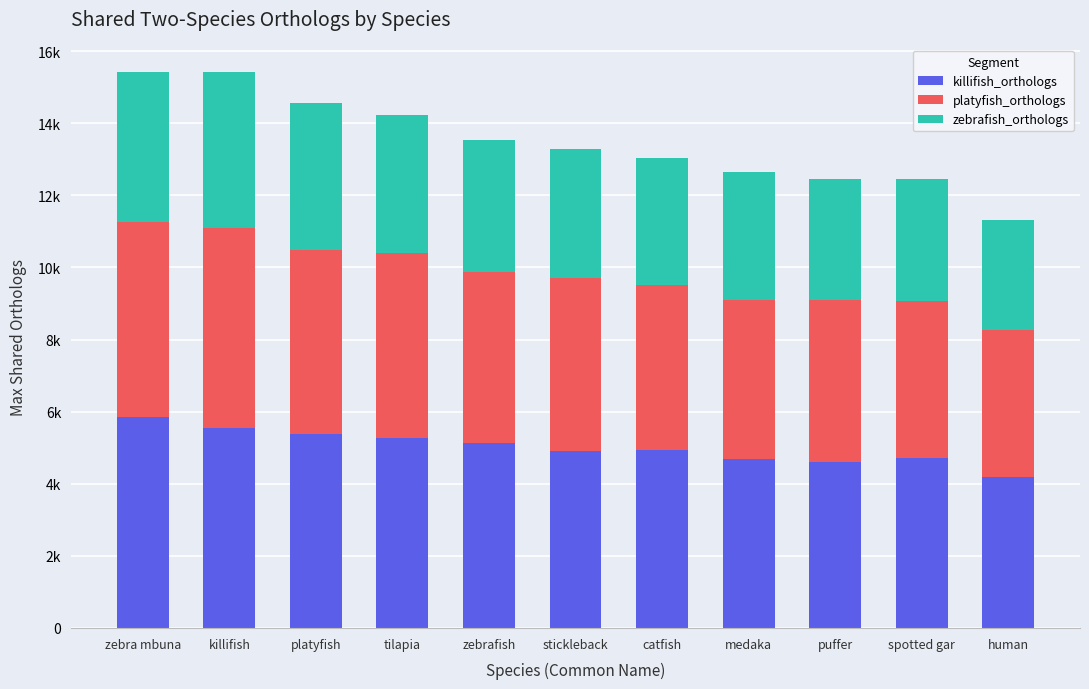

What are all the series names shown in the legend?

killifish_orthologs, platyfish_orthologs, zebrafish_orthologs